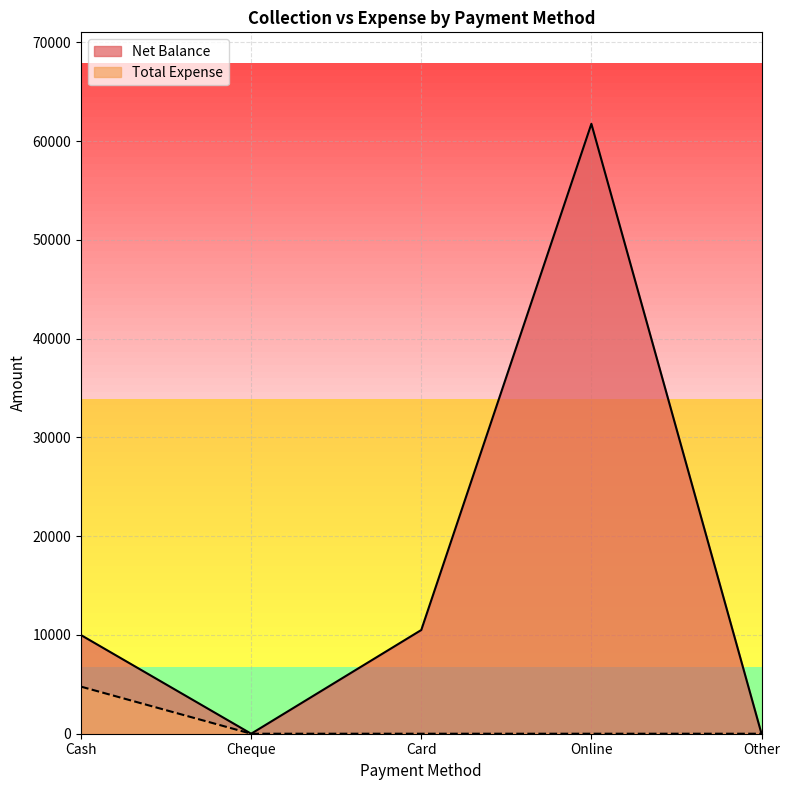

True or false: Net Balance has a value of -31941 at Cheque.

False